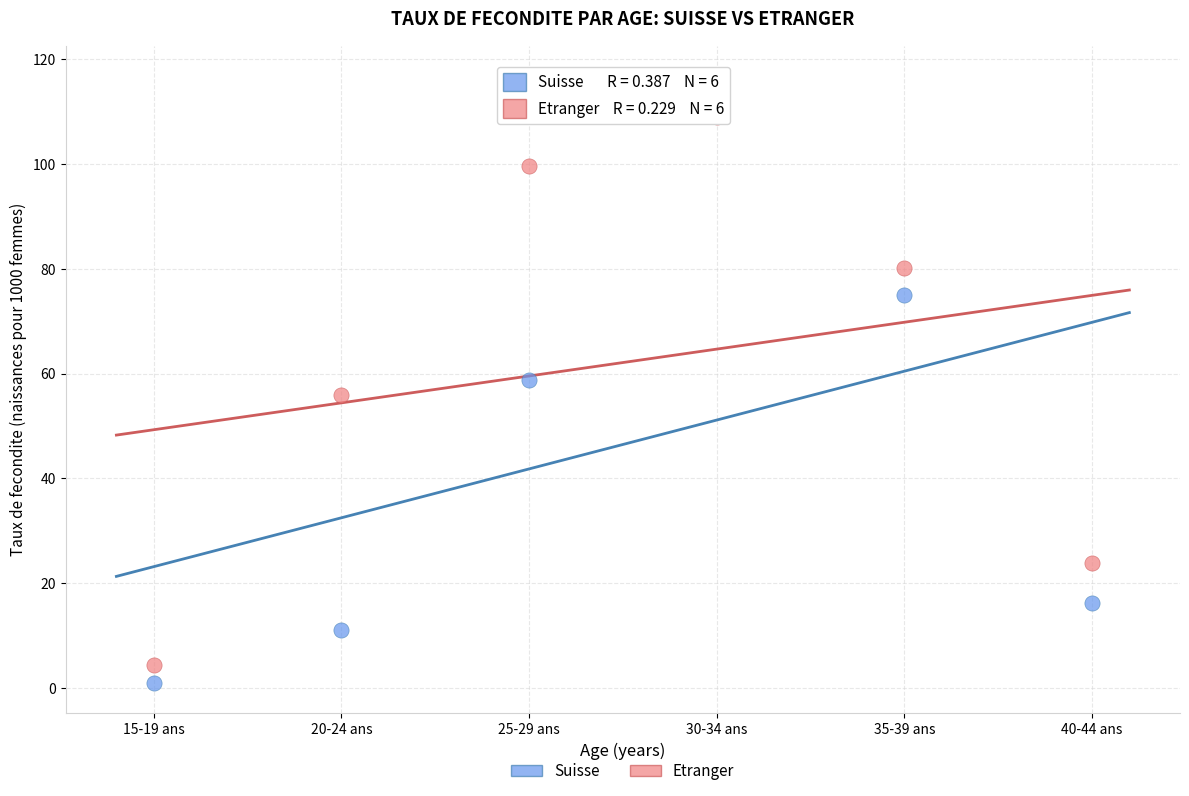

Across all data points, what is the average Y value?

54.3